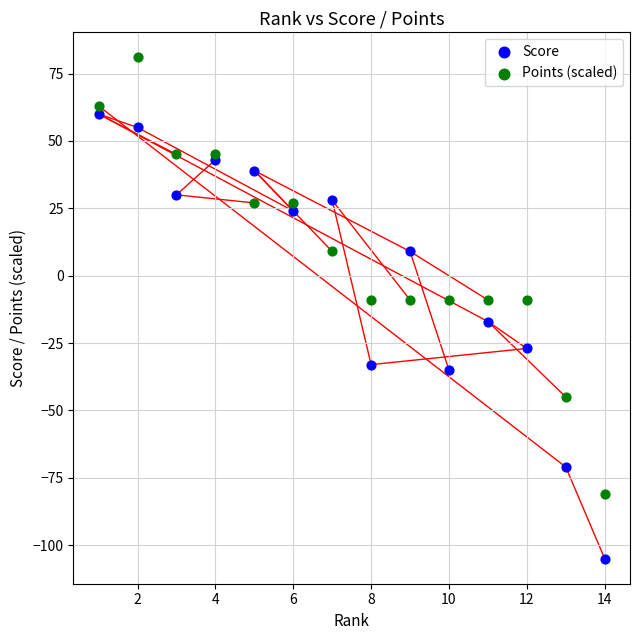

Which series contains the highest Y value?

Points (scaled)